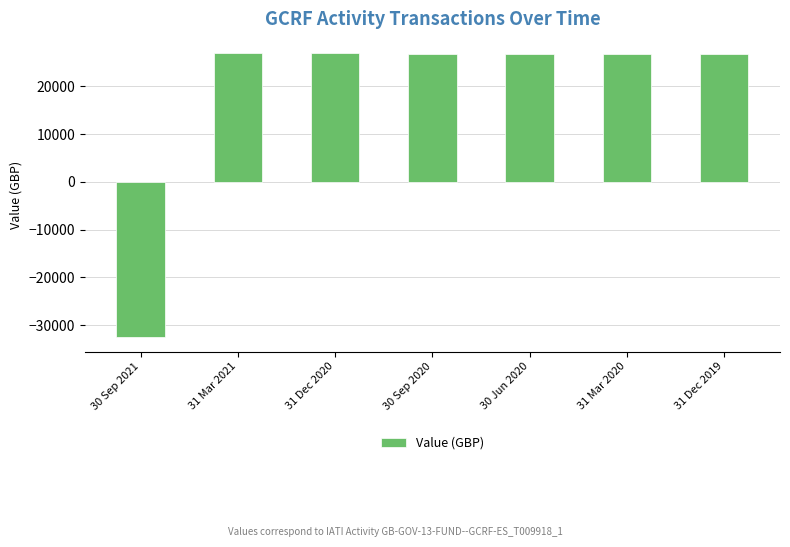

The value at 30 Jun 2020 is 46100.3. True or false?

False